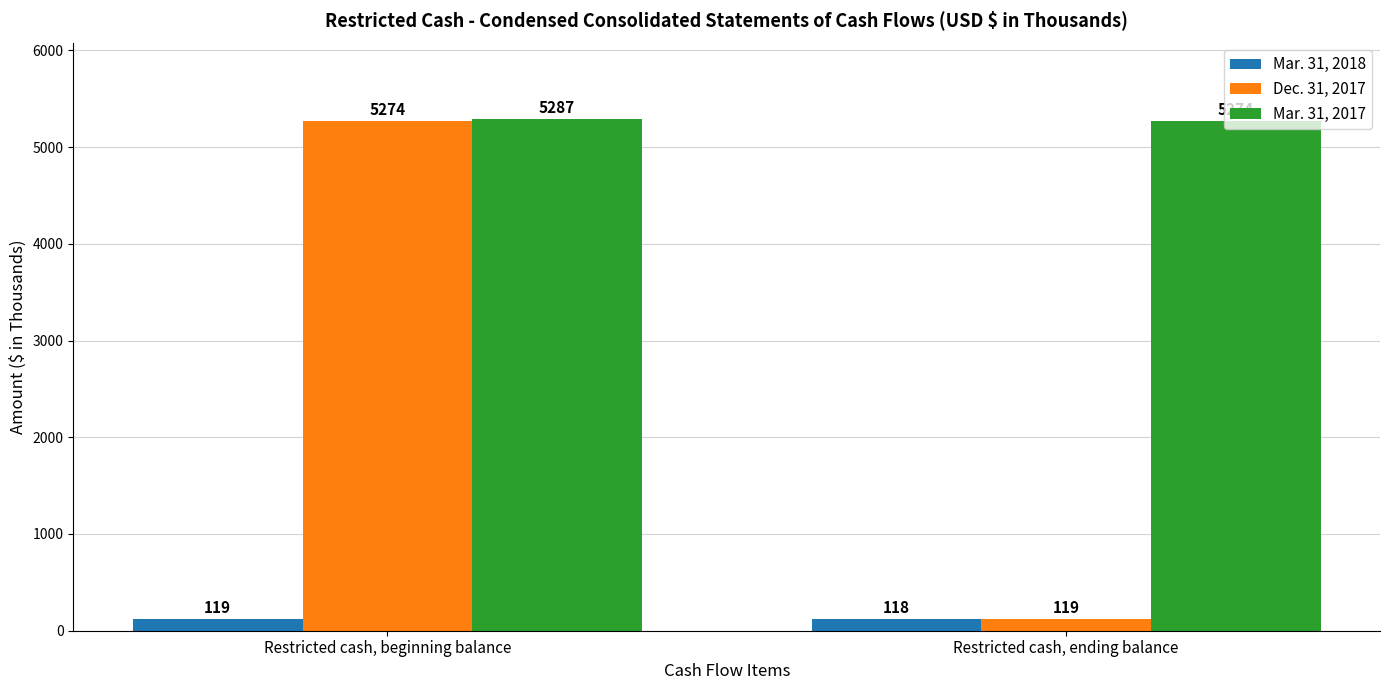

How many groups of bars are there?

2